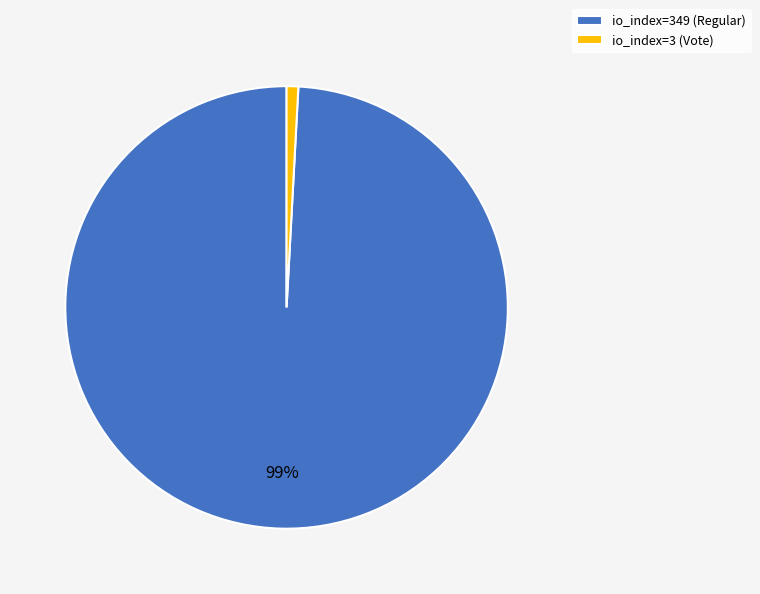

True or false: io_index=3 (Vote) accounts for 6% of the total.

False